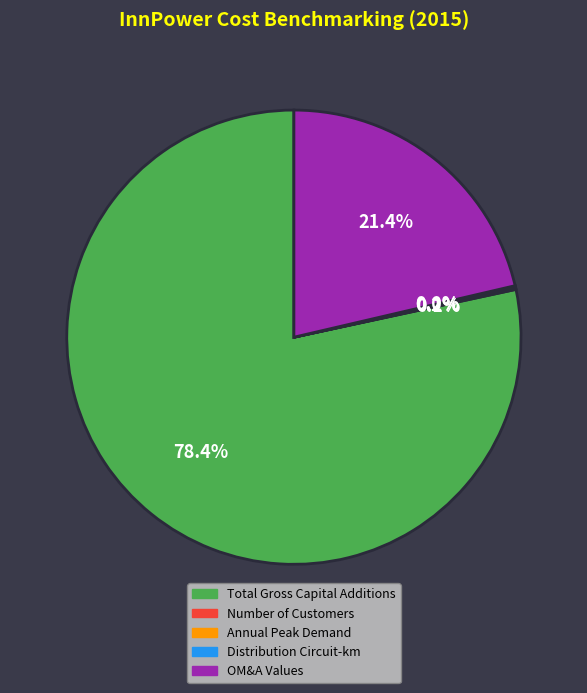

Is there a majority slice in this chart?

Yes